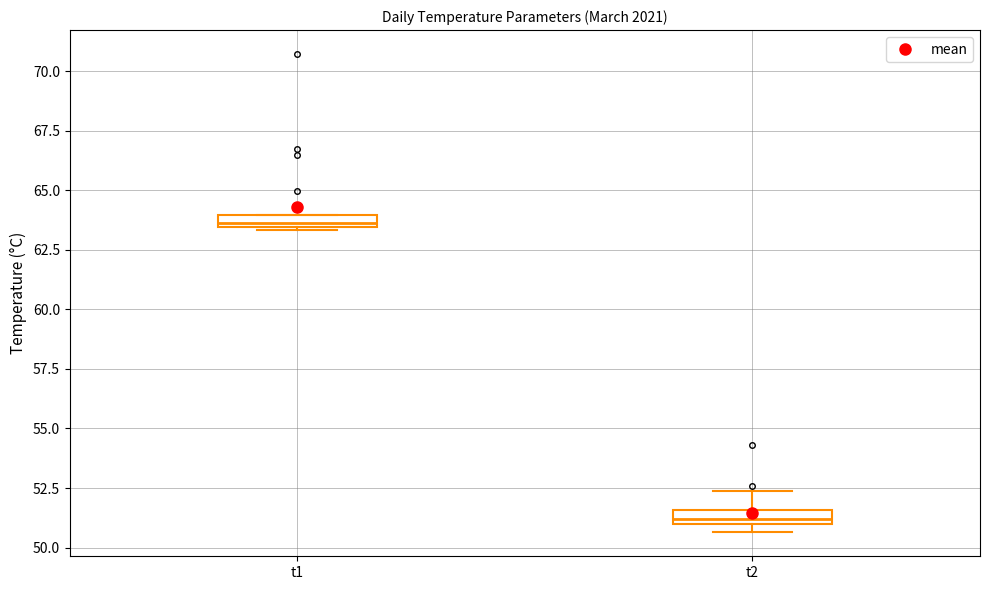

Which box has the highest median line?

t1